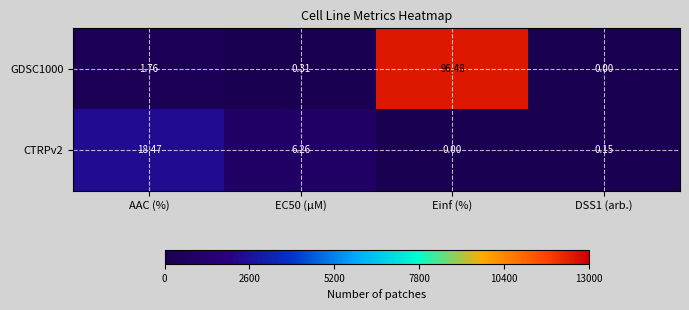

At which label does CTRPv2 reach its peak?

AAC (%)